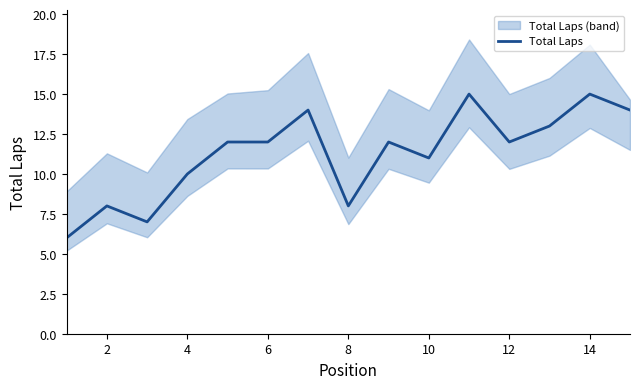

Reading right to left, extract all data points from this chart.

14	15	13	12	15	11	12	8	14	12	12	10	7	8	6